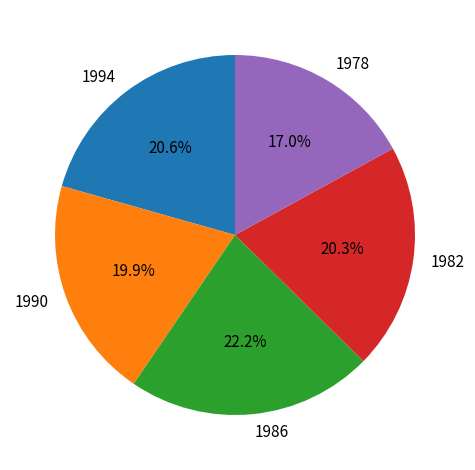

Which category has the biggest portion of the pie?

1986